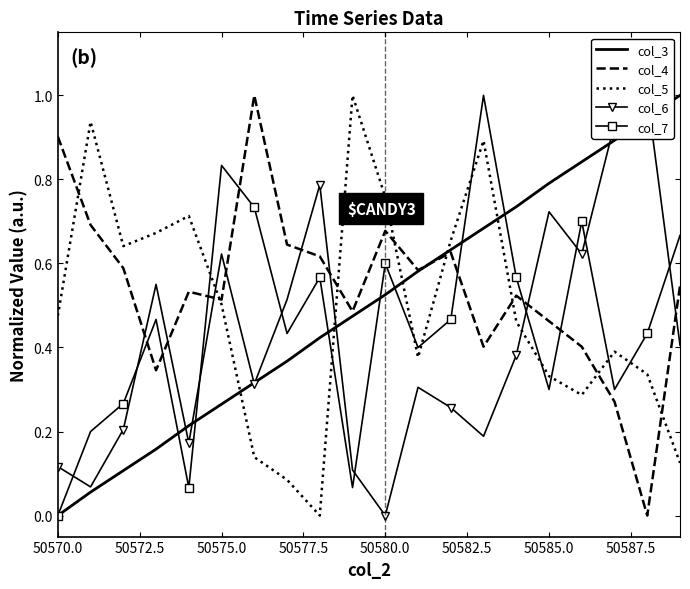

Is it true that col_4 equals 0.3 at 50575.0?

False